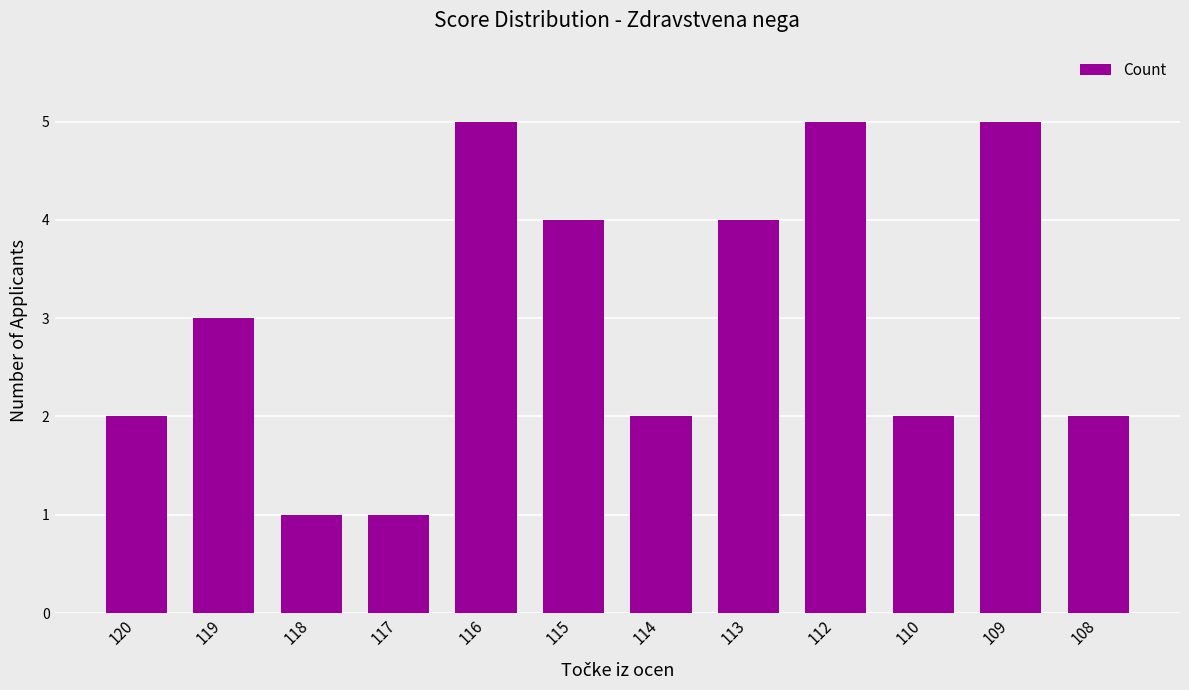

What is the difference between the values at 113 and 114?

2